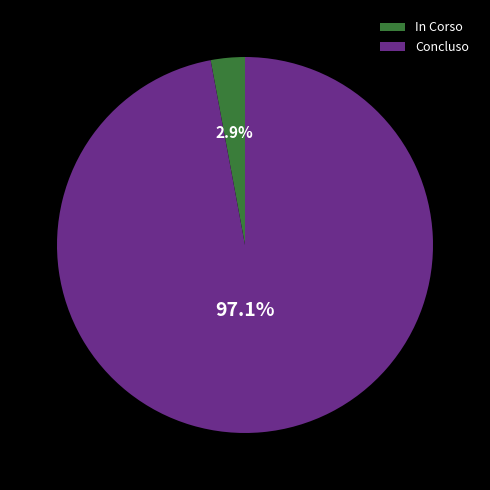

How much of the chart is everything except Concluso?

2.9%